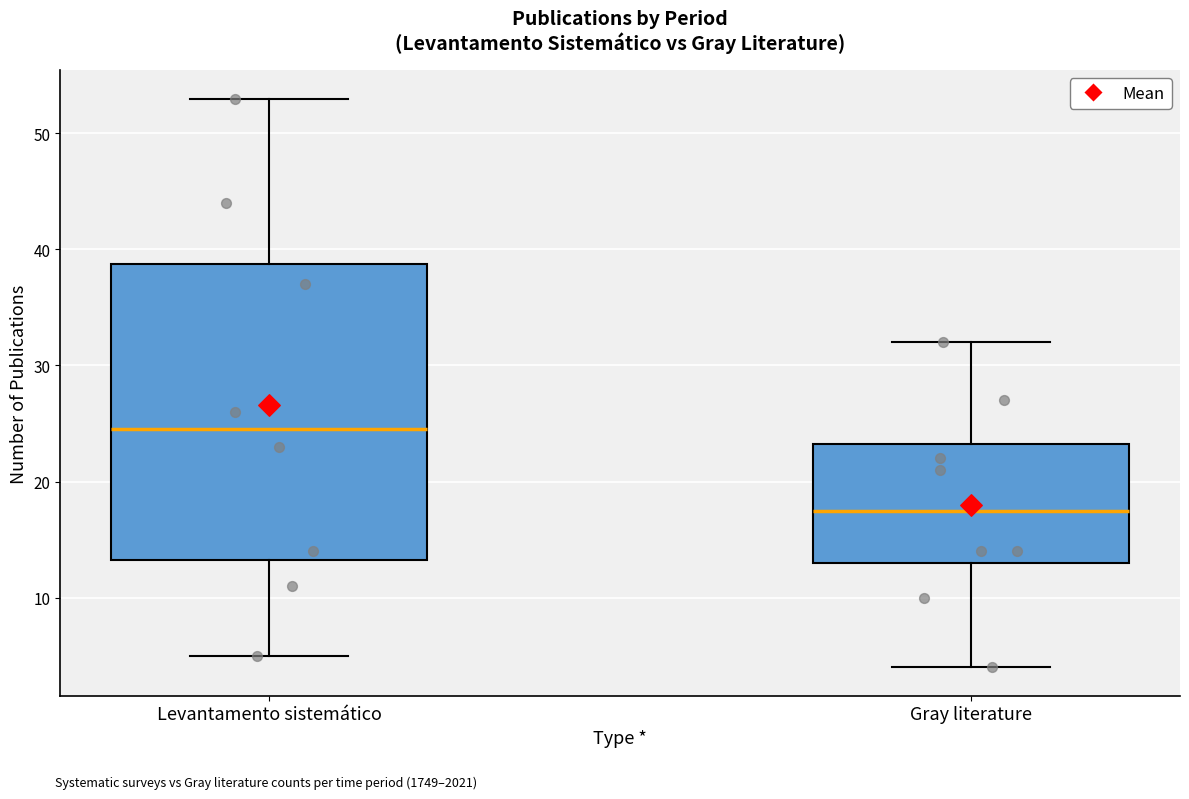

Which box is the tallest, from its lower edge to its upper edge?

Levantamento sistemático